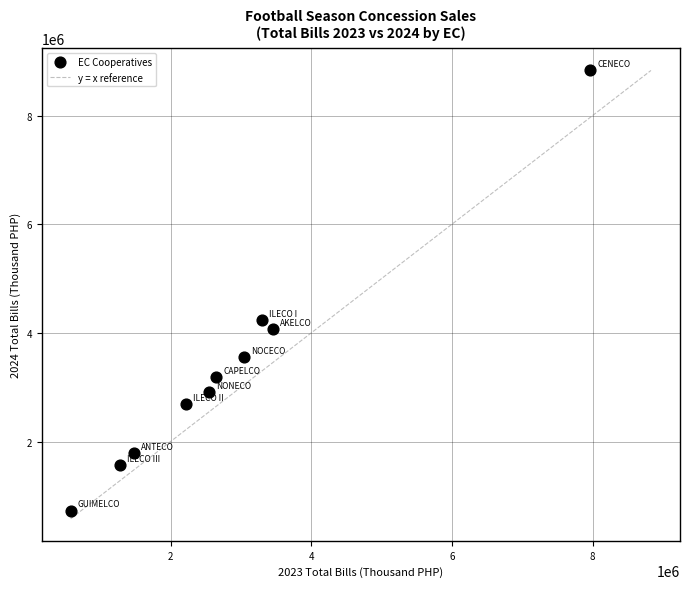

What Y value in the scatter plot is closest to 4780411?

4234013.2